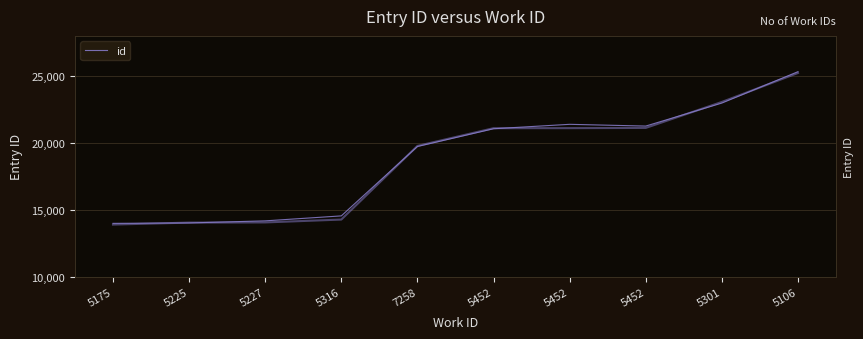

What is the difference between the maximum and minimum values?

11329.3